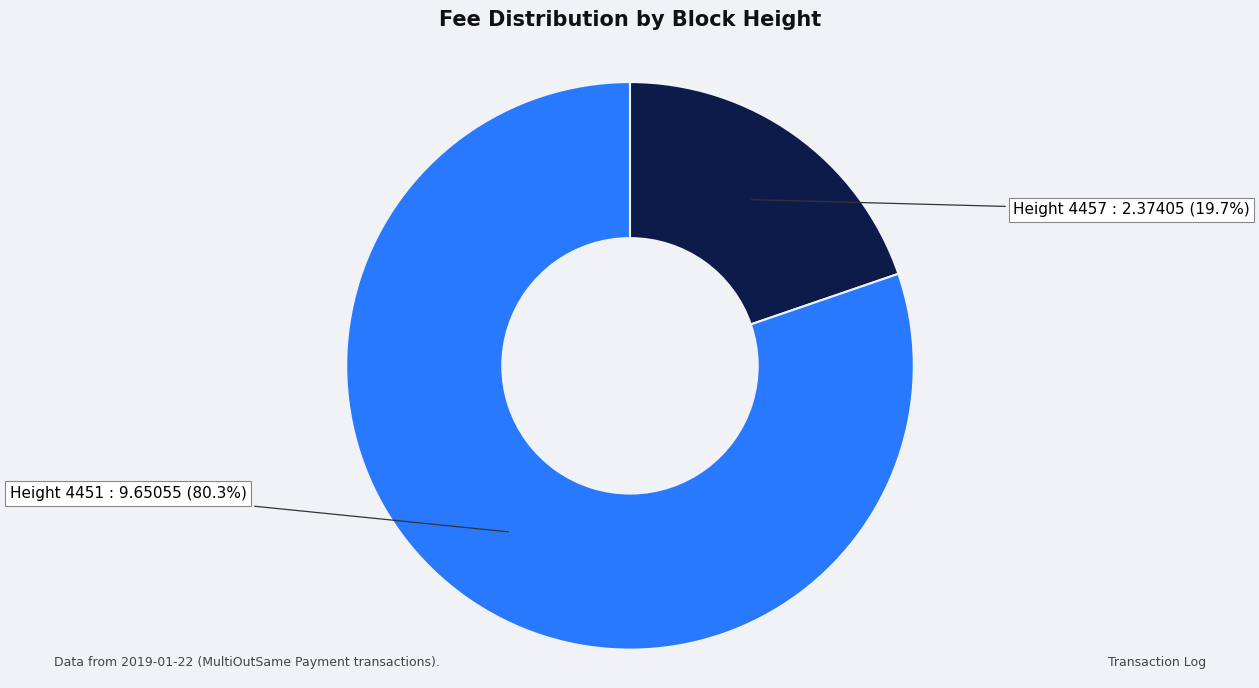

How many segments does this pie chart have?

2